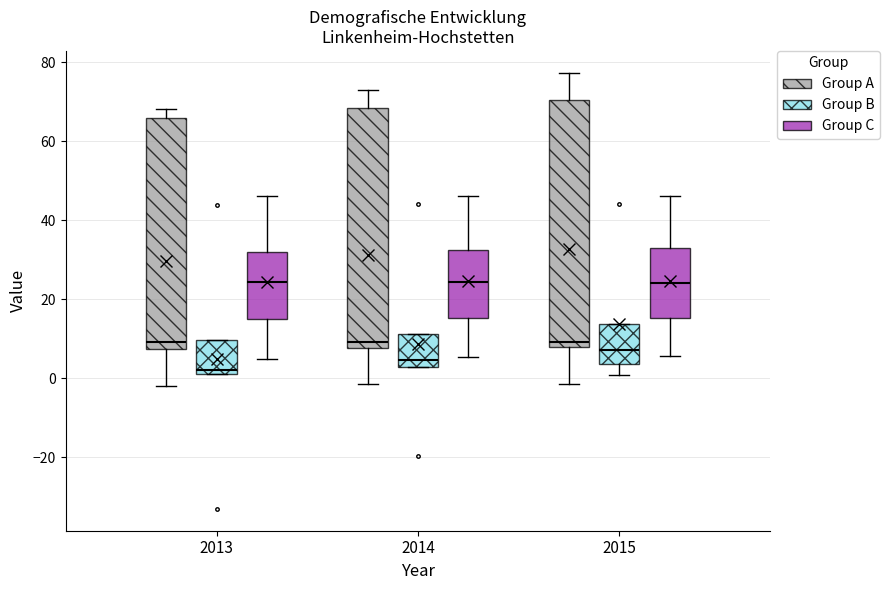

Reading left to right, transcribe this box plot: for each box, give where its median line is, the range the box spans, and where its two whiskers end, as read against the y-axis. The values are not printed on the chart, so give them approximately, as read against the axis.

2013 (Group A): median 10, box 8 to 66, whiskers -2 to 68
2013 (Group B): median 2 (just above the box's lower edge), box 2 to 10, whiskers 2 to 10
2013 (Group C): median 24, box 16 to 32, whiskers 6 to 46
2014 (Group A): median 10, box 8 to 68, whiskers -2 to 74
2014 (Group B): median 4, box 2 to 12, whiskers 2 to 12
2014 (Group C): median 24, box 16 to 32, whiskers 6 to 46
2015 (Group A): median 10, box 8 to 70, whiskers -2 to 78
2015 (Group B): median 8, box 4 to 14, whiskers 0 to 14
2015 (Group C): median 24, box 16 to 34, whiskers 6 to 46